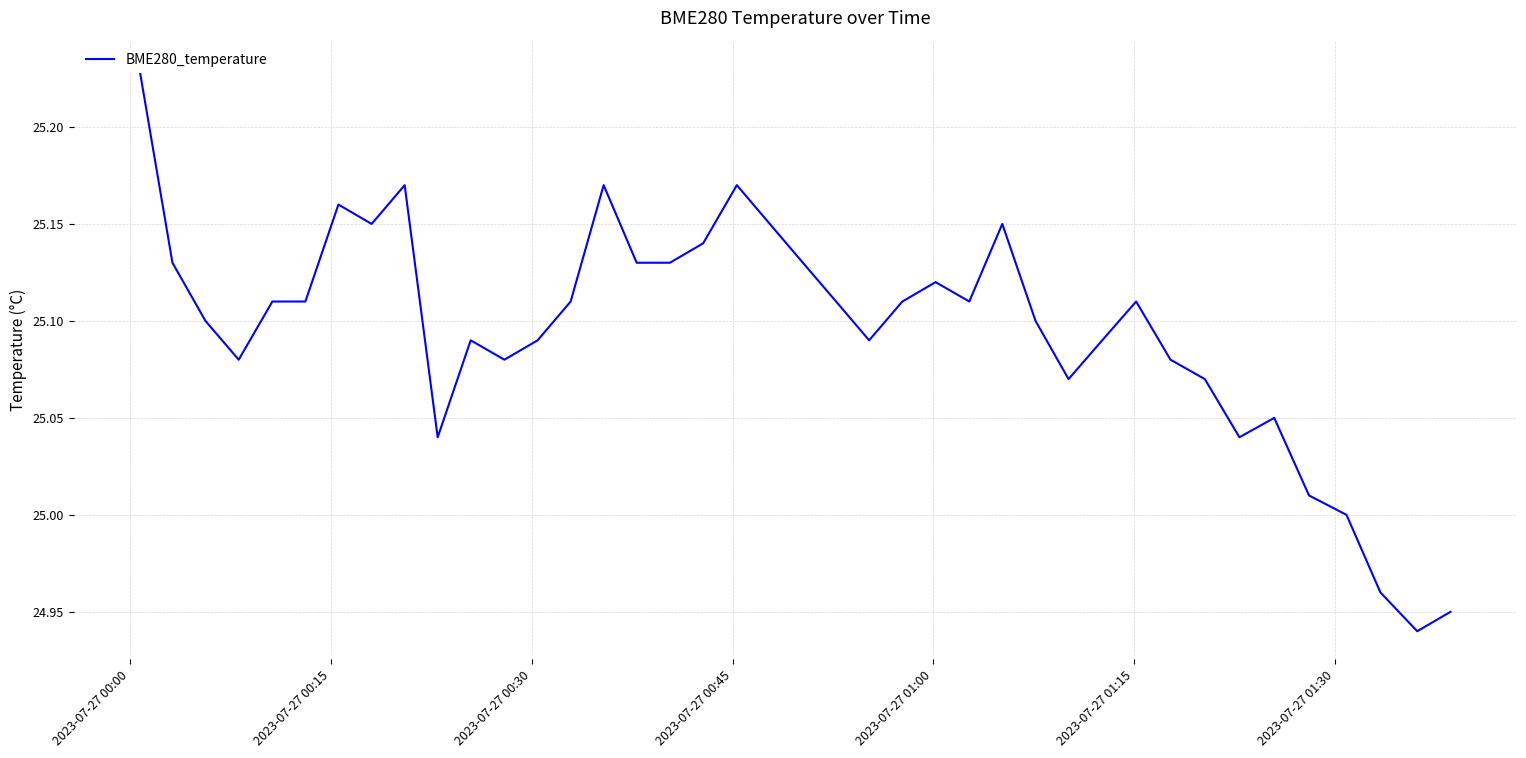

What is the value of the 21st point from the left?

25.1